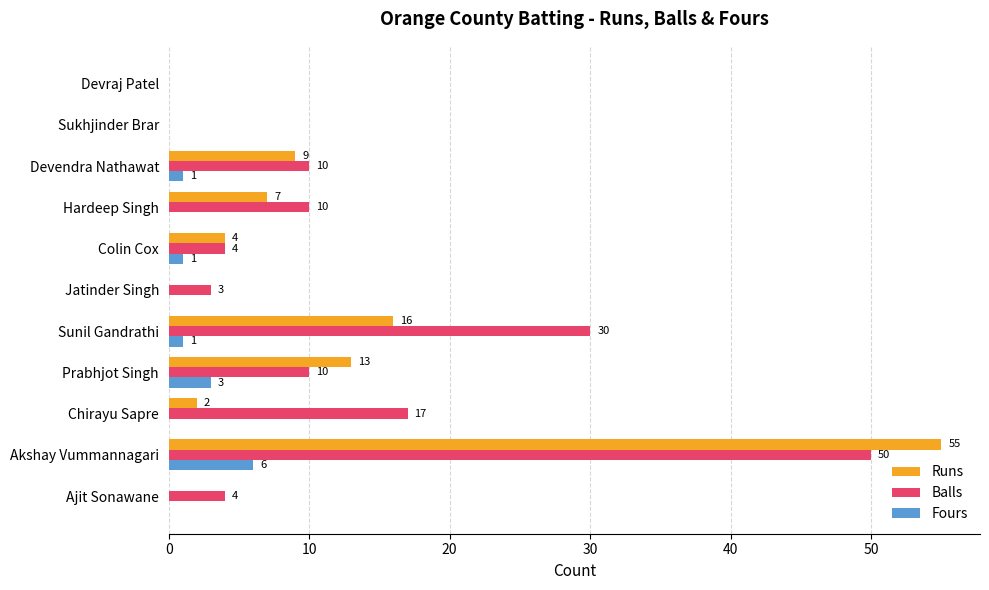

What is the total value across all series at Prabhjot Singh?

26